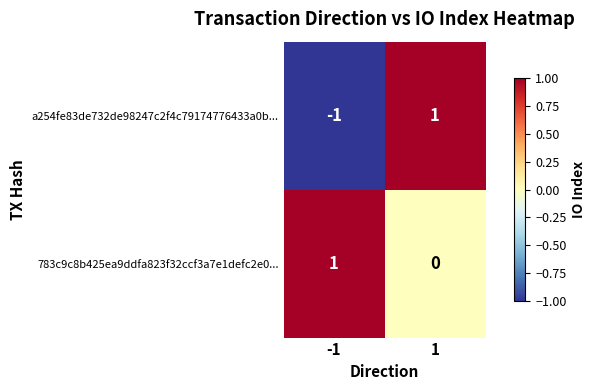

Which series changed the most between -1 and 1?

a254fe83de732de98247c2f4c79174776433a0b...